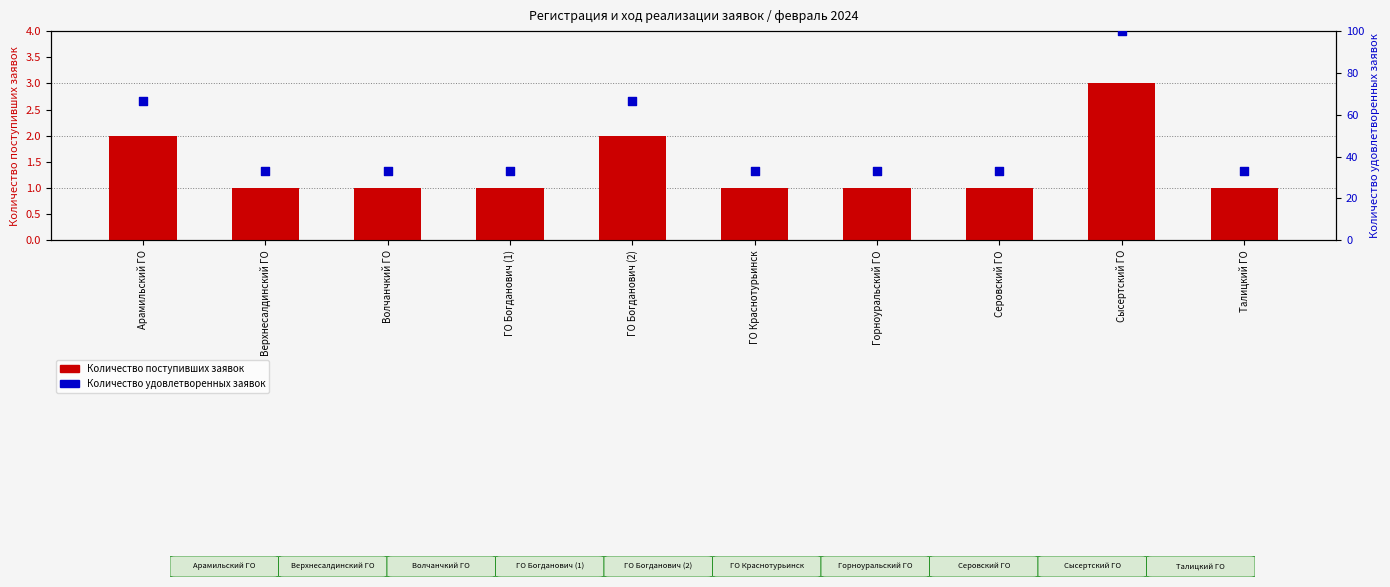

At which category is the sum across all series the highest?

Сысертский ГО